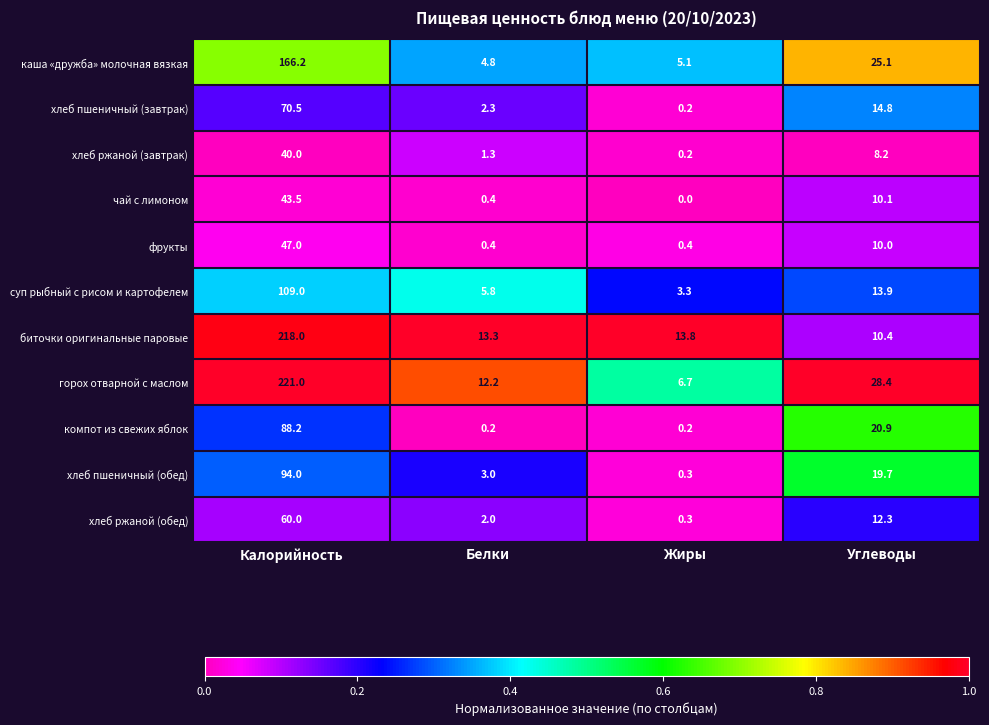

Which series has the largest total across all categories?

горох отварной с маслом